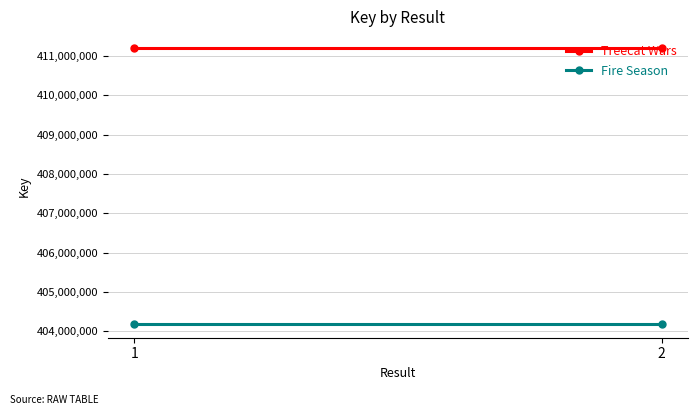

How many lines are shown in the chart?

2